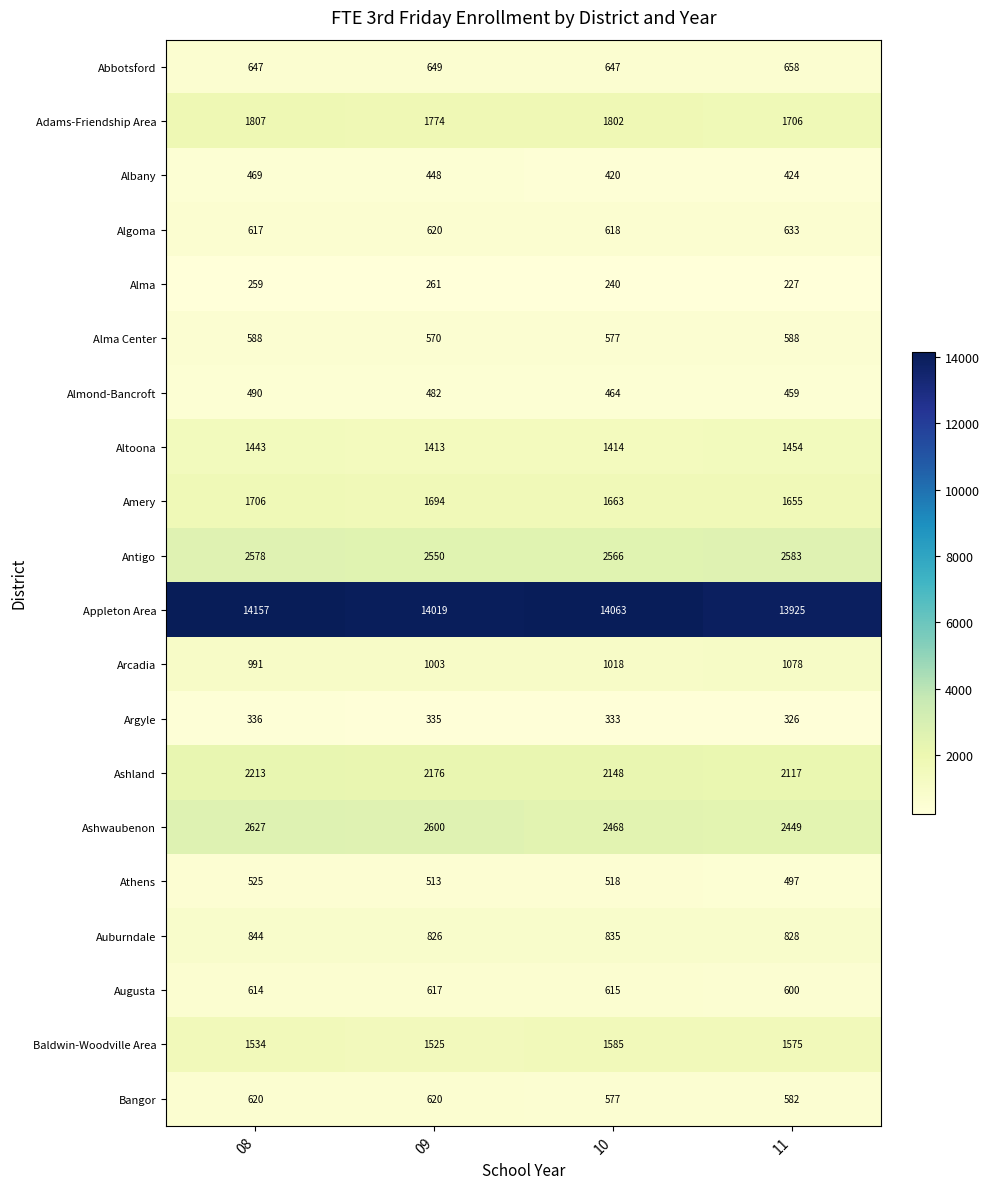

Is it true that Auburndale equals 1207 at 08?

False